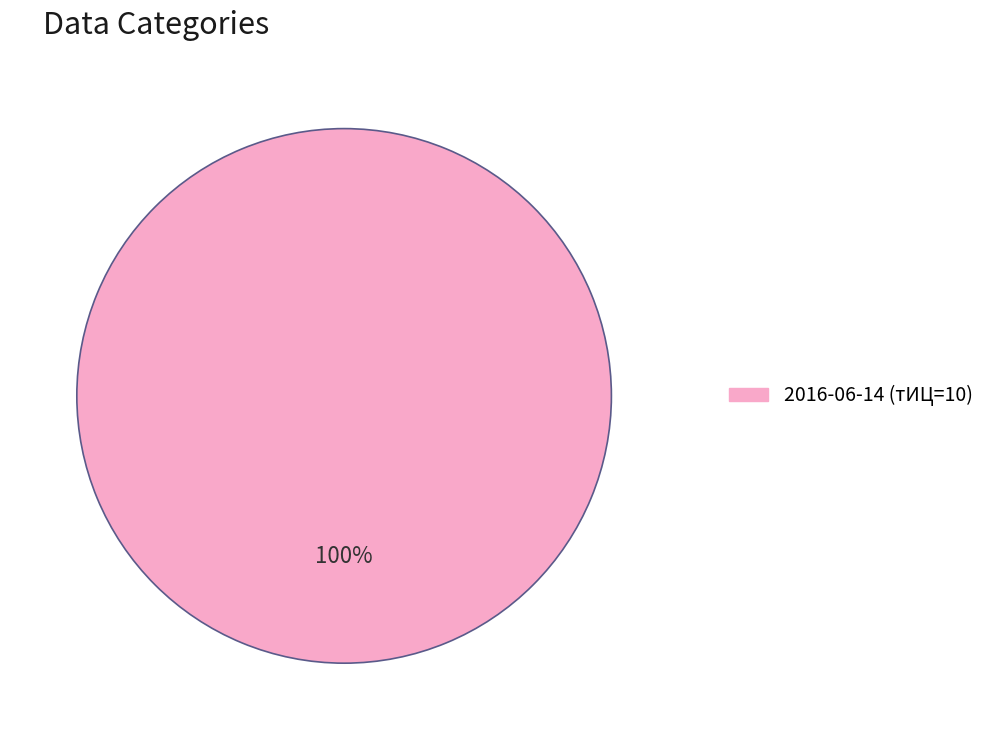

Does any single category account for the majority?

Yes